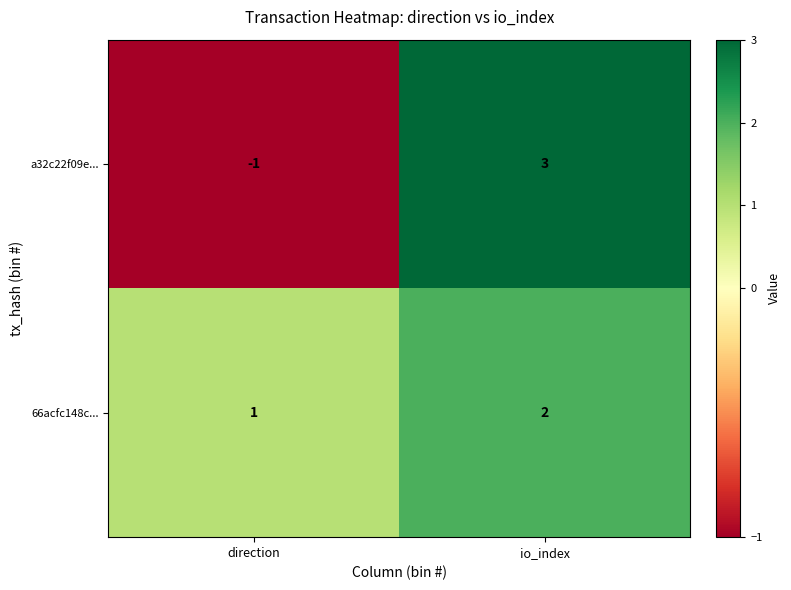

True or false: 66acfc148c... has a value of 2 at io_index.

True